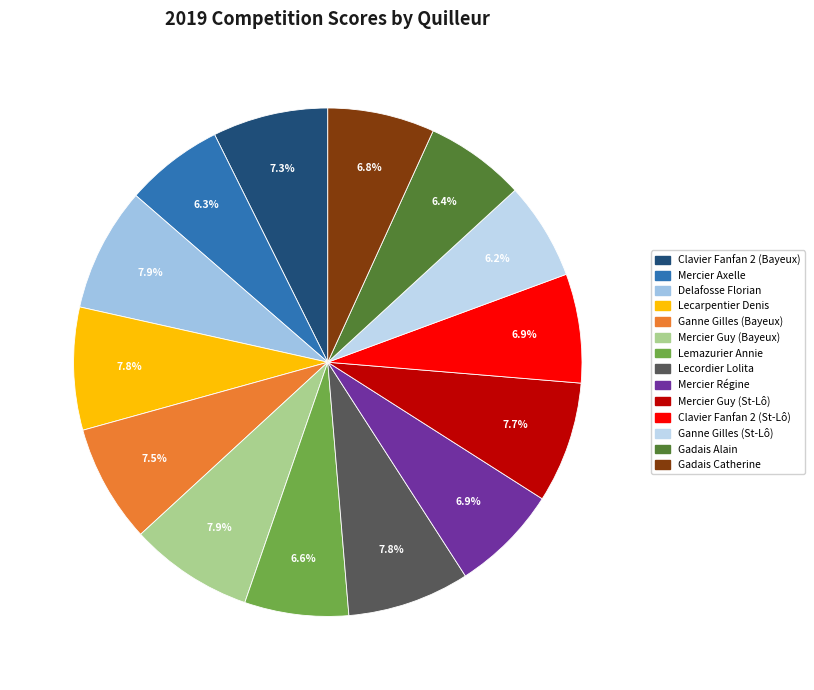

To the nearest percent, what is the difference between the Lecarpentier Denis and Mercier Axelle slice percentages?

2%